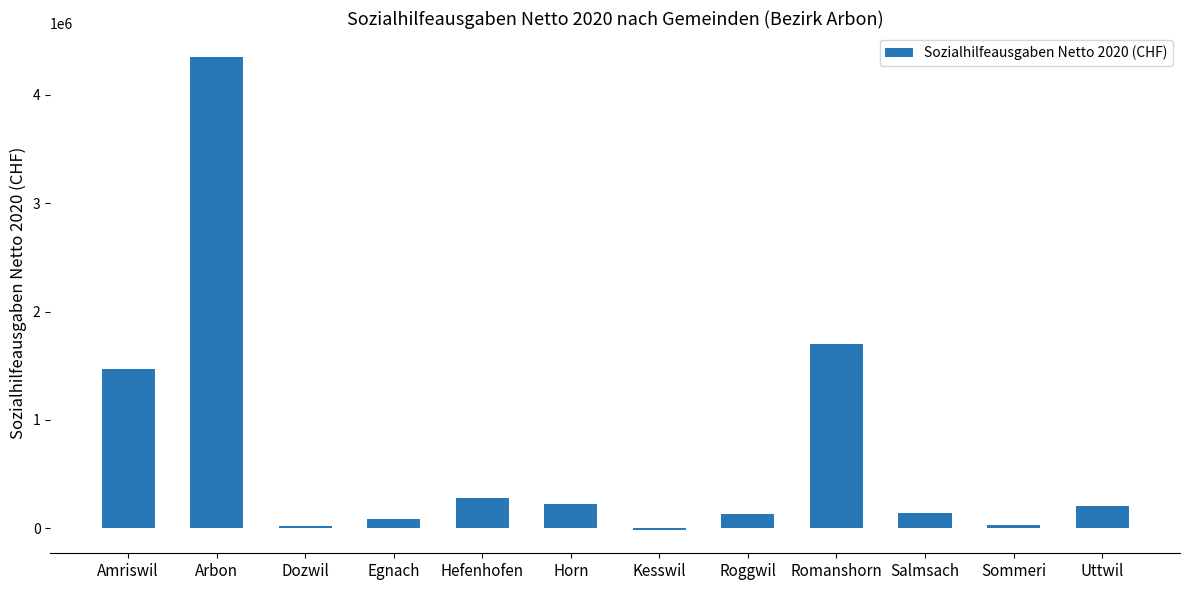

How many series are shown in this chart?

1